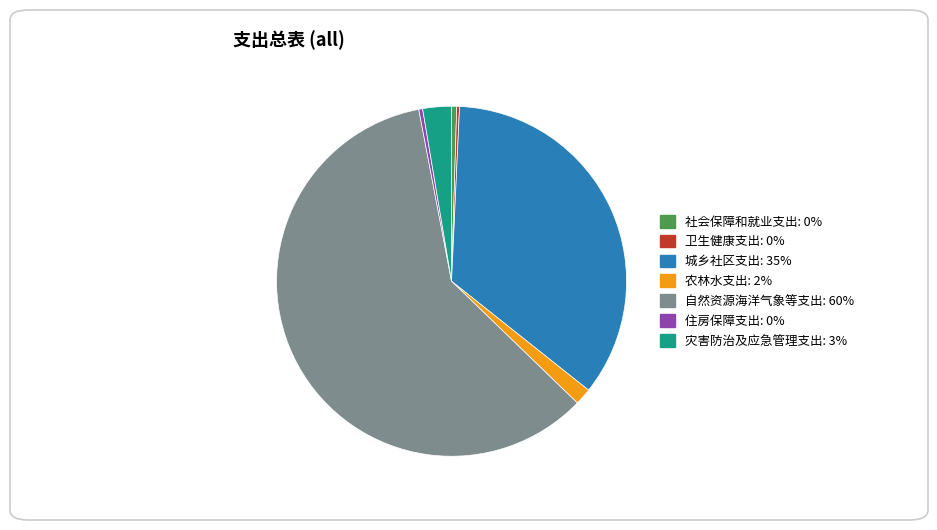

True or false: 农林水支出 accounts for 2% of the total.

True